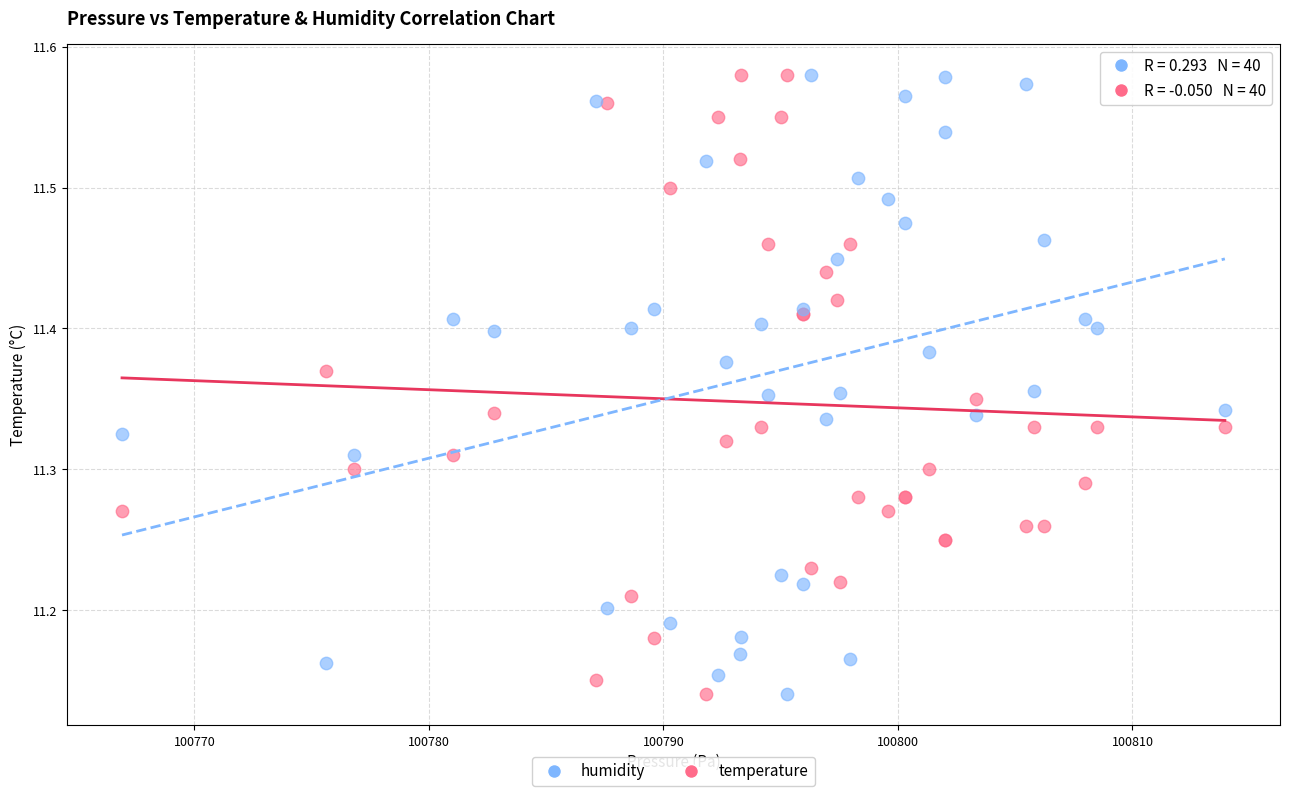

What is the X range (max minus min) for the scatter plot?

47.0